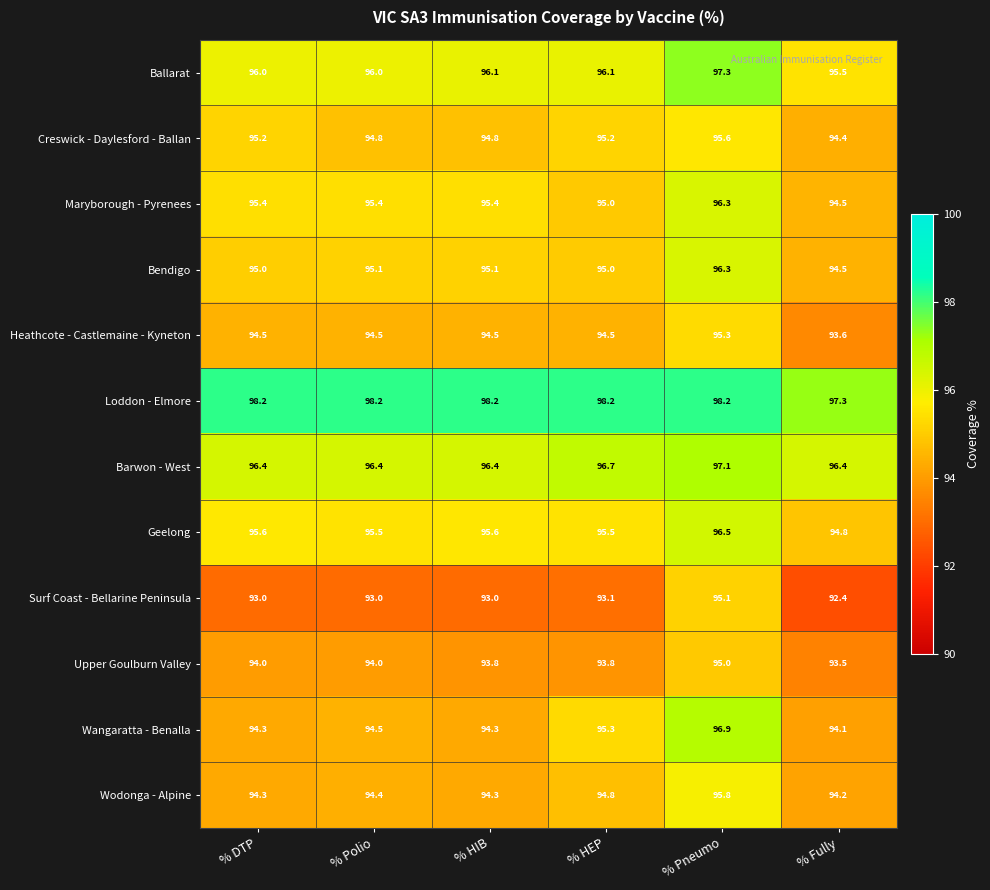

What is the sum of the Wodonga - Alpine values at % HEP and % DTP?

189.1